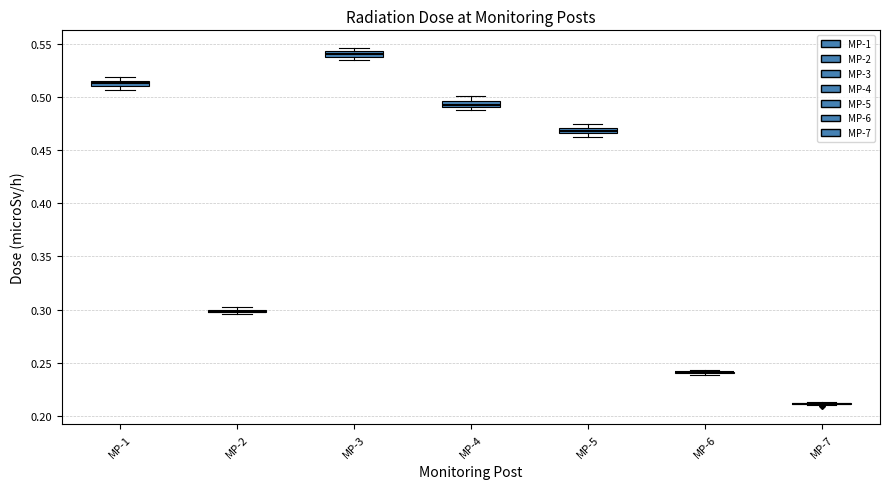

Where is the lower edge of the box for MP-1 on the y-axis? The values are not printed on the chart, so give them approximately, as read against the axis.

0.510